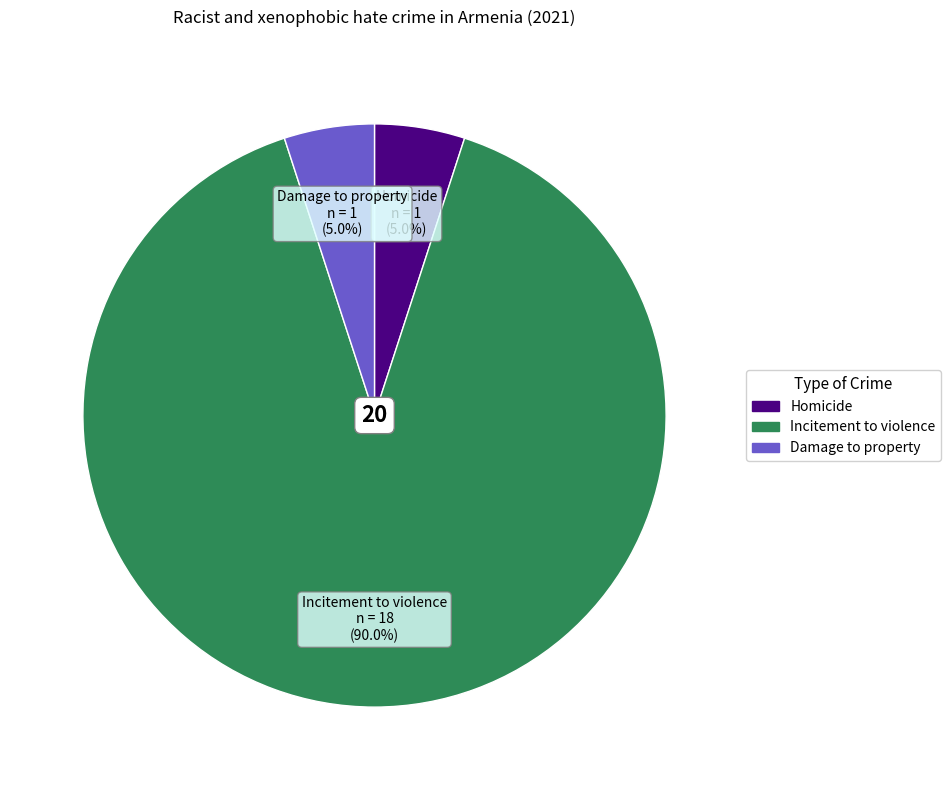

Which has a higher value, Homicide or Incitement to violence?

Incitement to violence